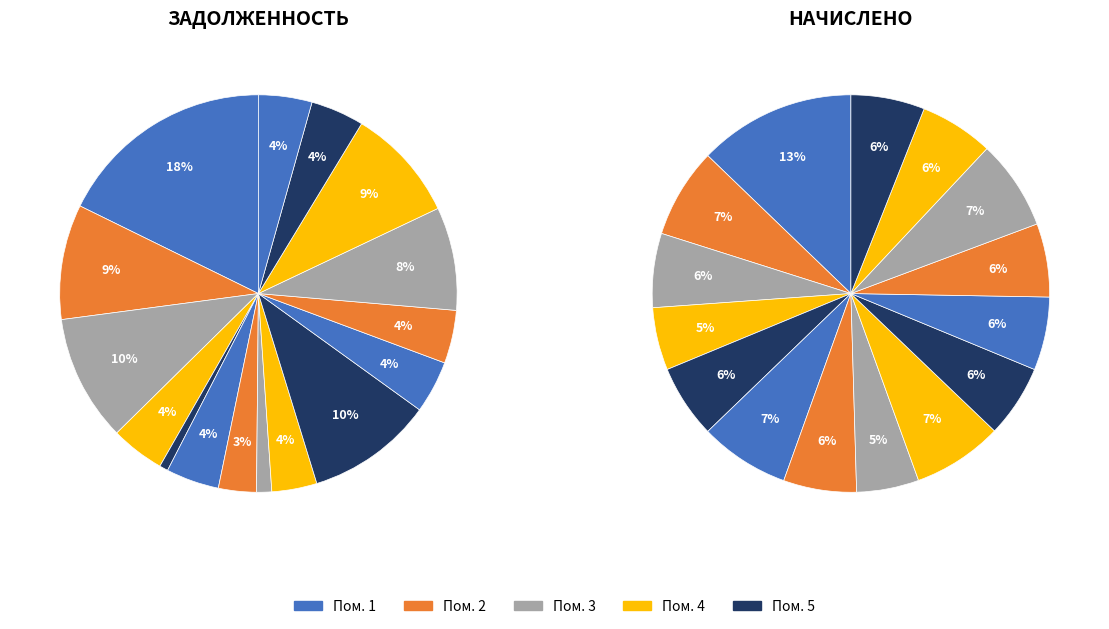

What is the total percentage of 5 and 6?

5.0%